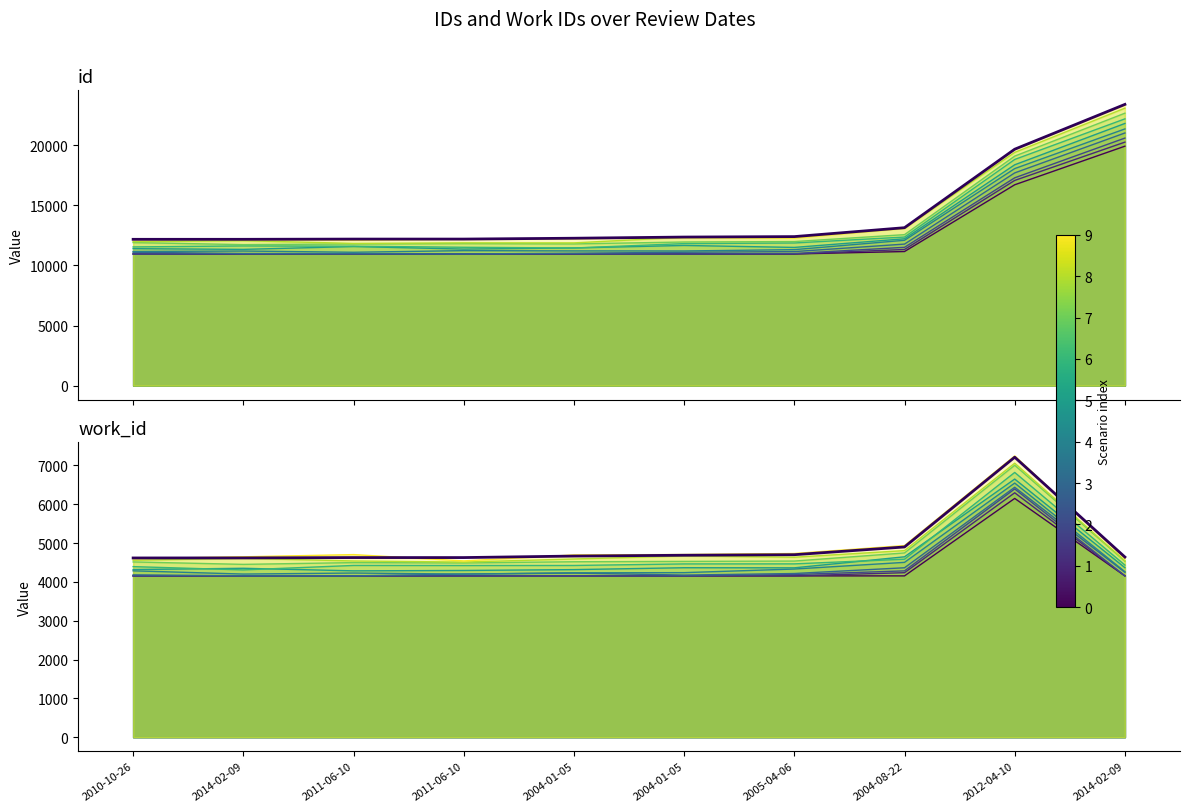

At how many categories does at least one series exceed 12641?

3